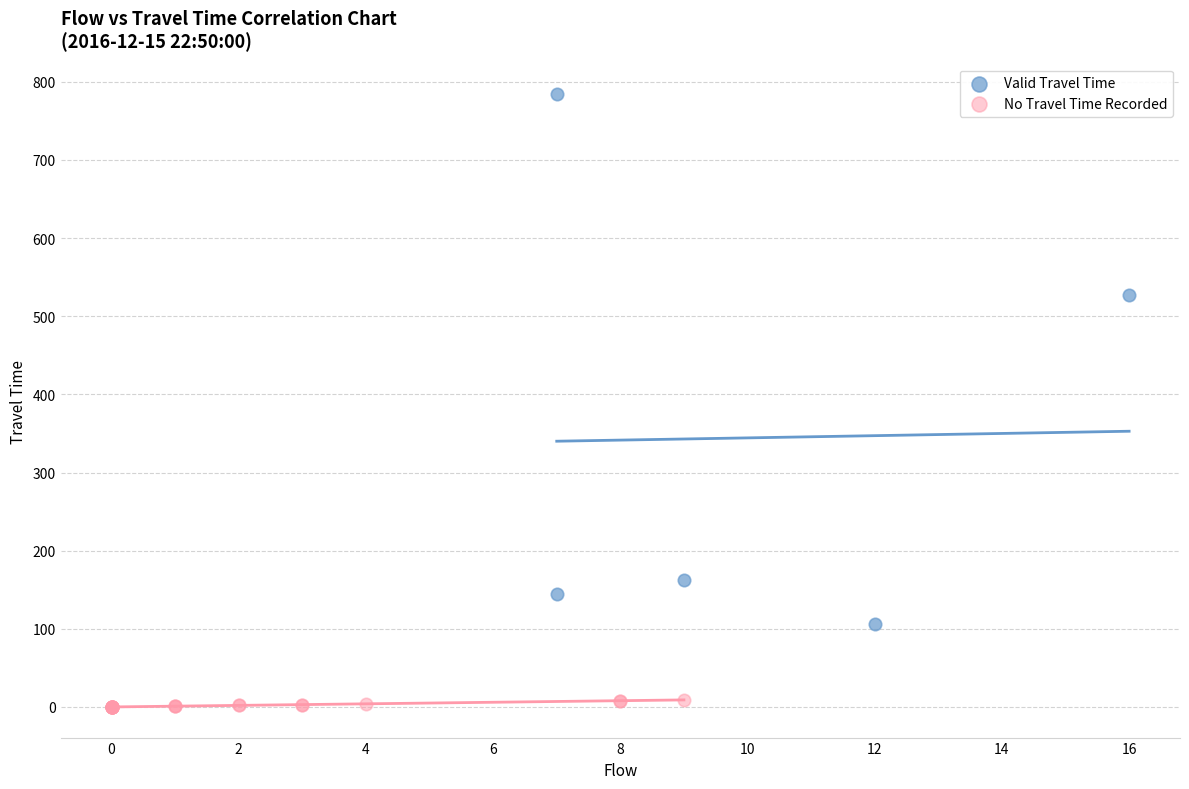

What are all the series names shown in the legend?

Valid Travel Time, No Travel Time Recorded